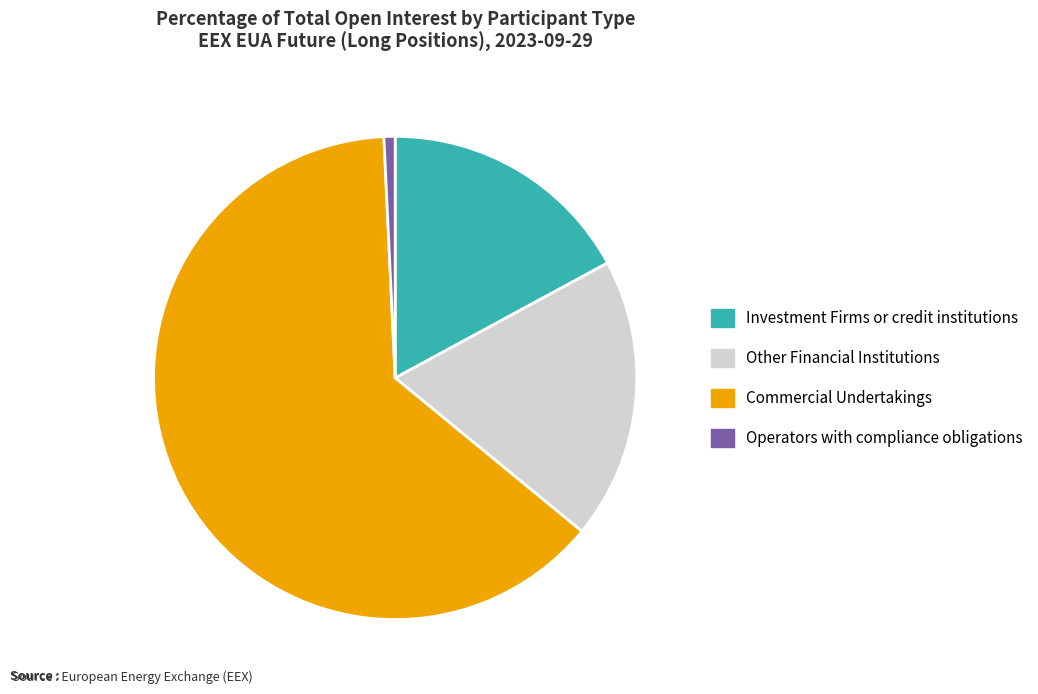

True or false: Commercial Undertakings accounts for 51% of the total.

False